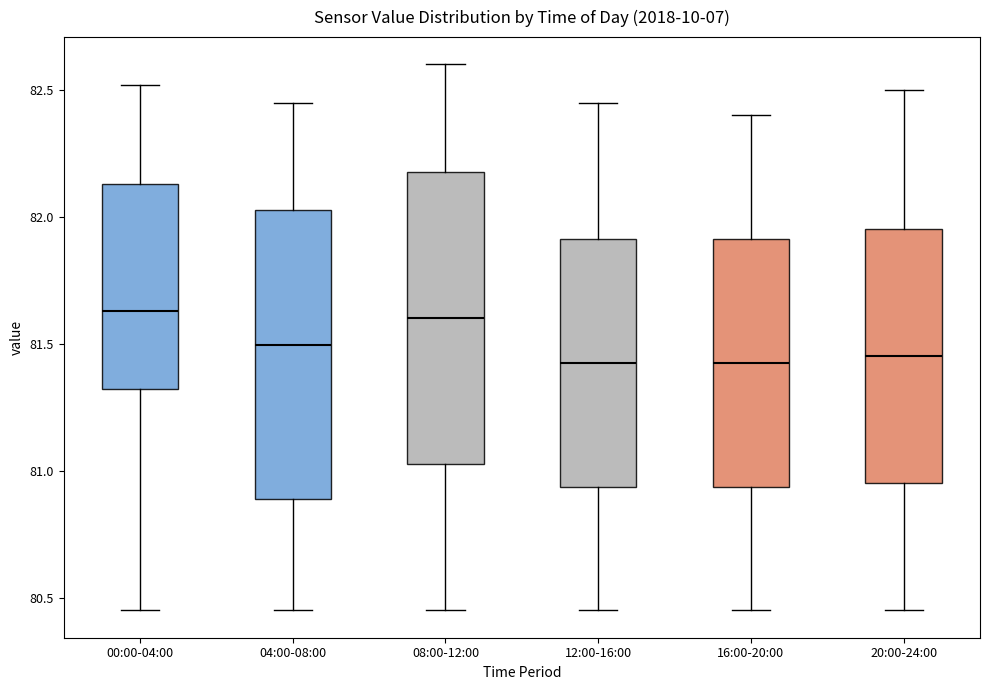

Reading left to right, transcribe this box plot: for each box, give where its median line is, the range the box spans, and where its two whiskers end, as read against the y-axis. The values are not printed on the chart, so give them approximately, as read against the axis.

00:00-04:00: median 81.65, box 81.30 to 82.15, whiskers 80.45 to 82.50
04:00-08:00: median 81.50, box 80.90 to 82.05, whiskers 80.45 to 82.45
08:00-12:00: median 81.60, box 81.05 to 82.20, whiskers 80.45 to 82.60
12:00-16:00: median 81.45, box 80.95 to 81.90, whiskers 80.45 to 82.45
16:00-20:00: median 81.45, box 80.95 to 81.90, whiskers 80.45 to 82.40
20:00-24:00: median 81.45, box 80.95 to 81.95, whiskers 80.45 to 82.50